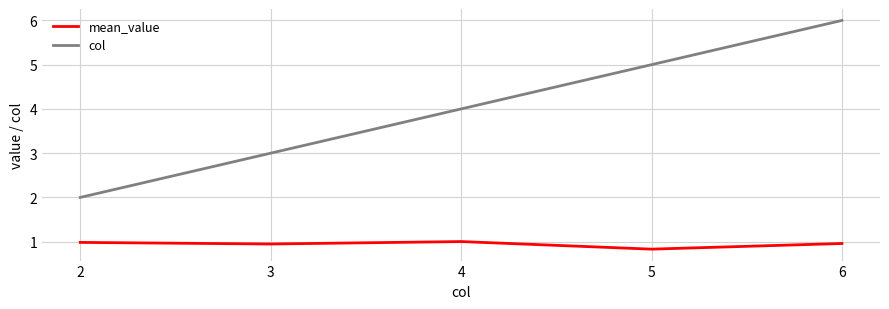

Is this an area chart (filled region under the line)?

No